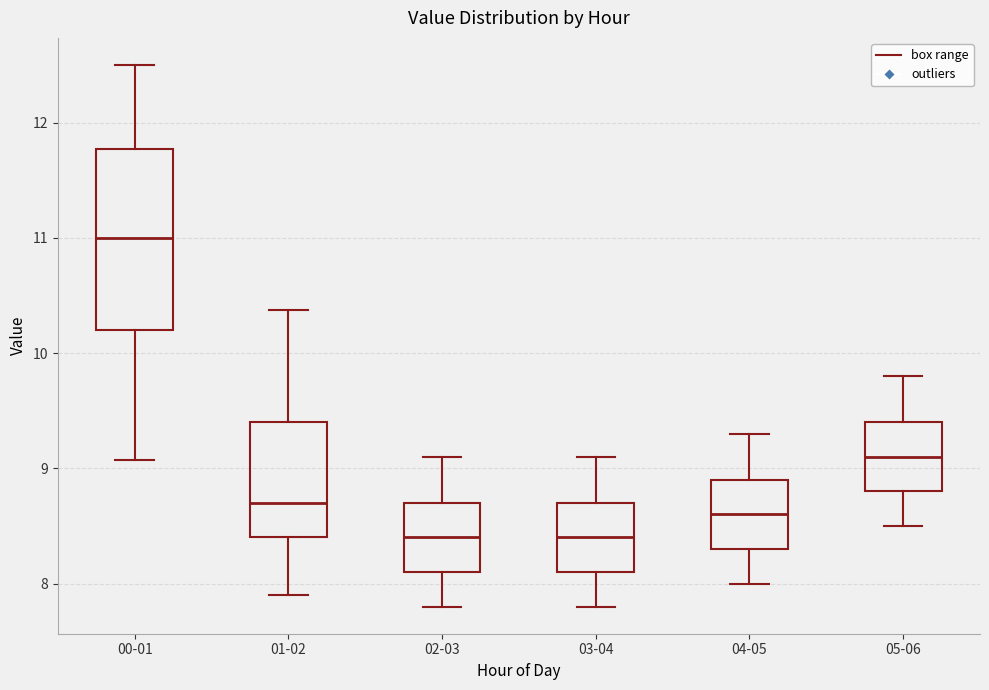

Where does the lower whisker of the box for 04-05 end on the y-axis? The values are not printed on the chart, so give them approximately, as read against the axis.

8.0